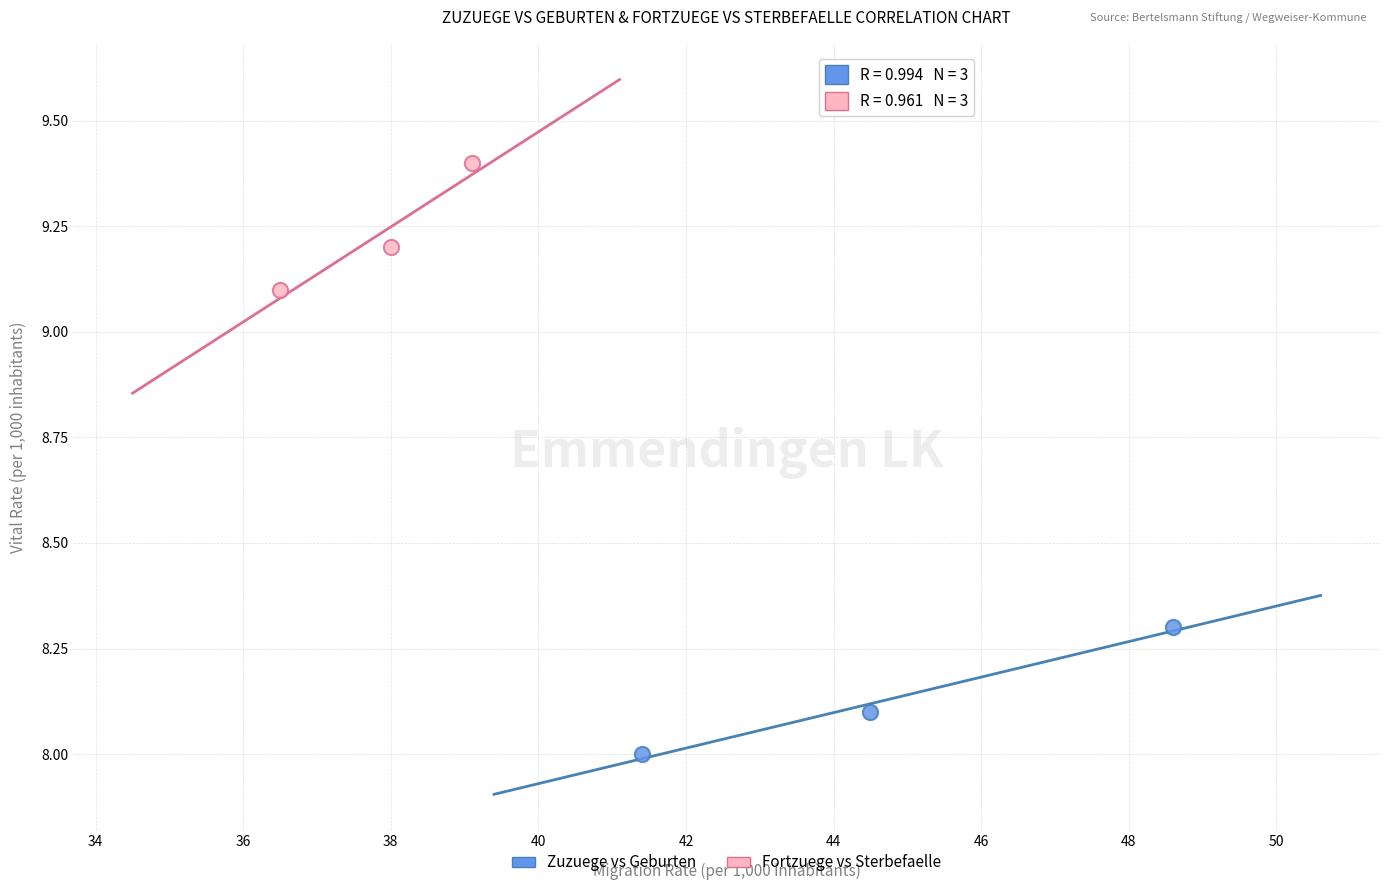

Which series contains the highest Y value?

Fortzuege vs Sterbefaelle